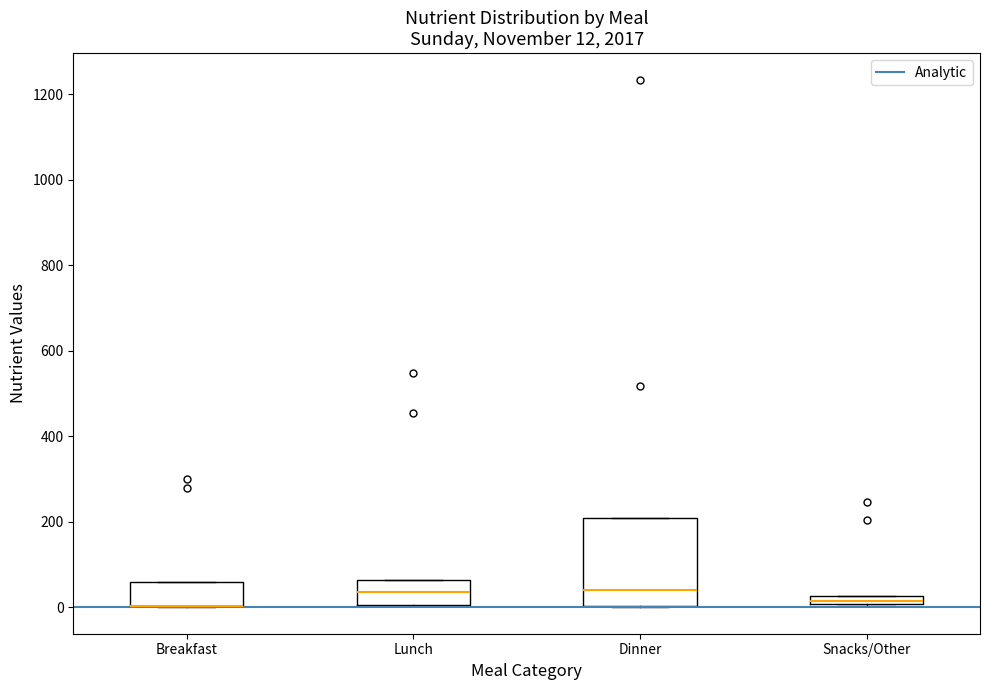

Which box is the tallest, from its lower edge to its upper edge?

Dinner